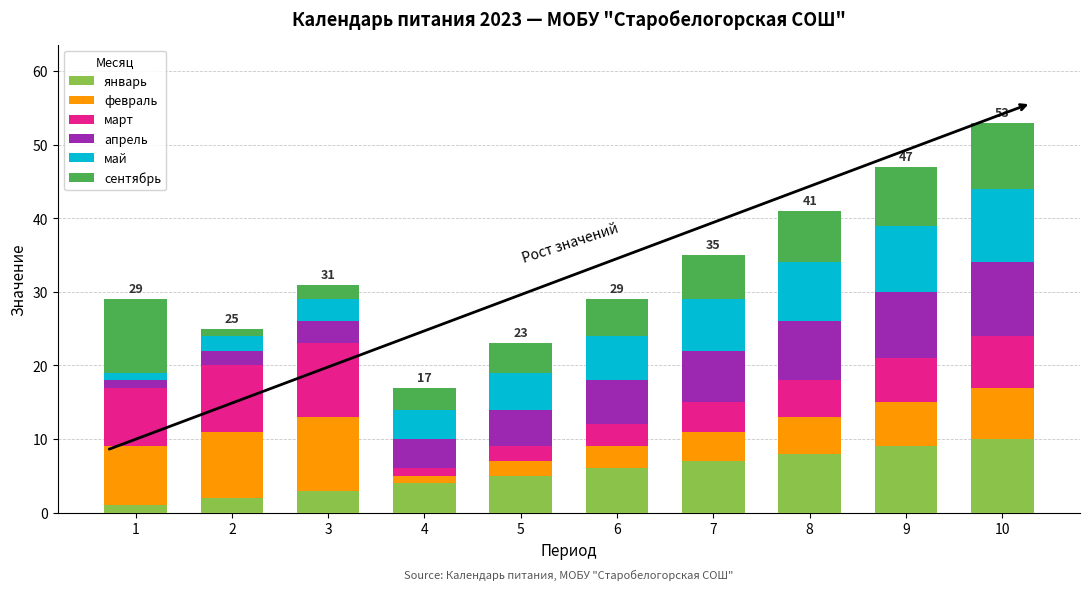

The январь series shows 5 at 10. True or false?

False